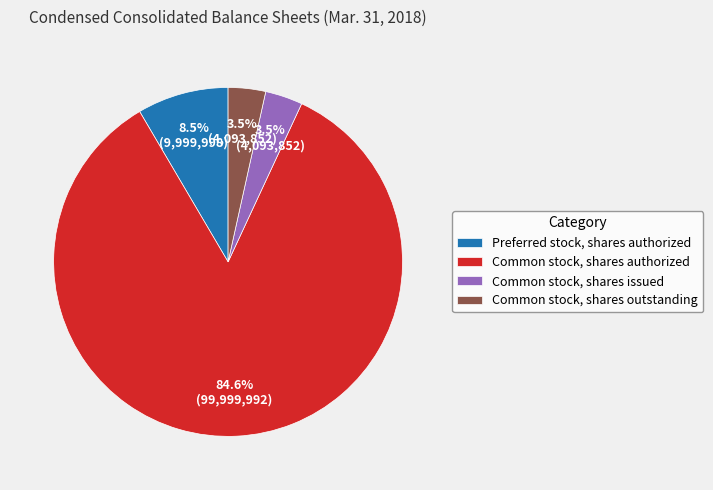

Combined, do Common stock, shares authorized and Common stock, shares outstanding account for over 50%?

Yes